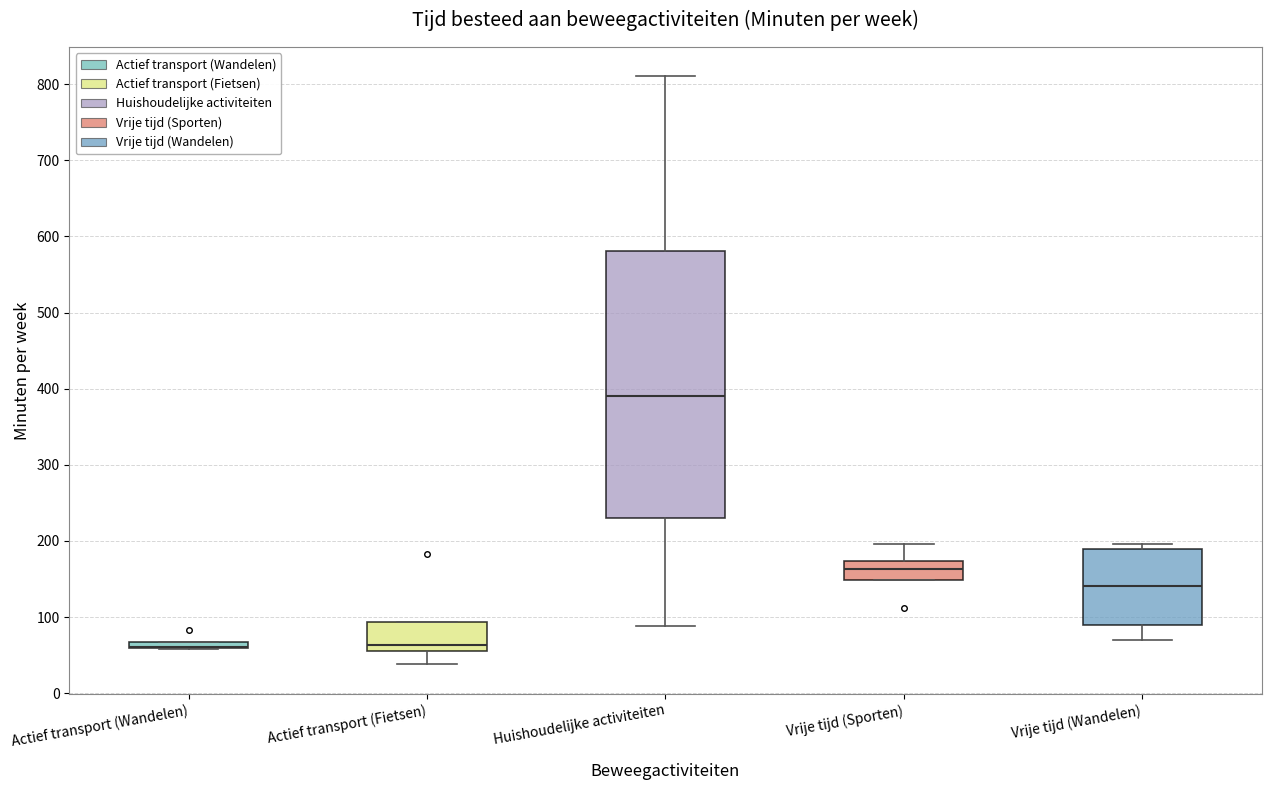

Which box is the tallest, from its lower edge to its upper edge?

Huishoudelijke activiteiten